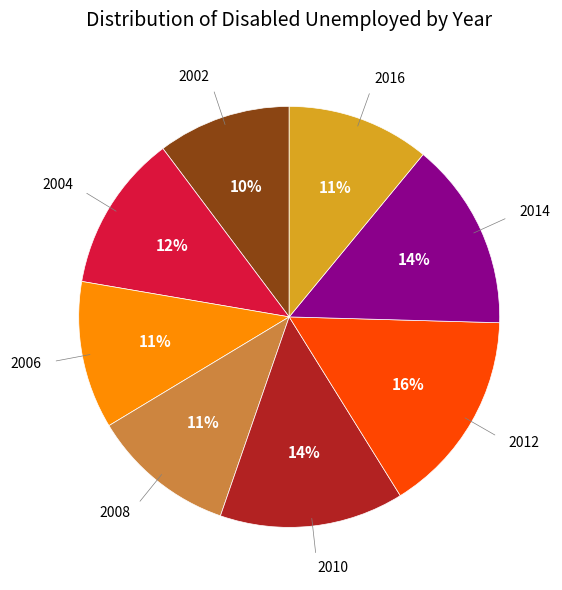

Does any single category account for the majority?

No